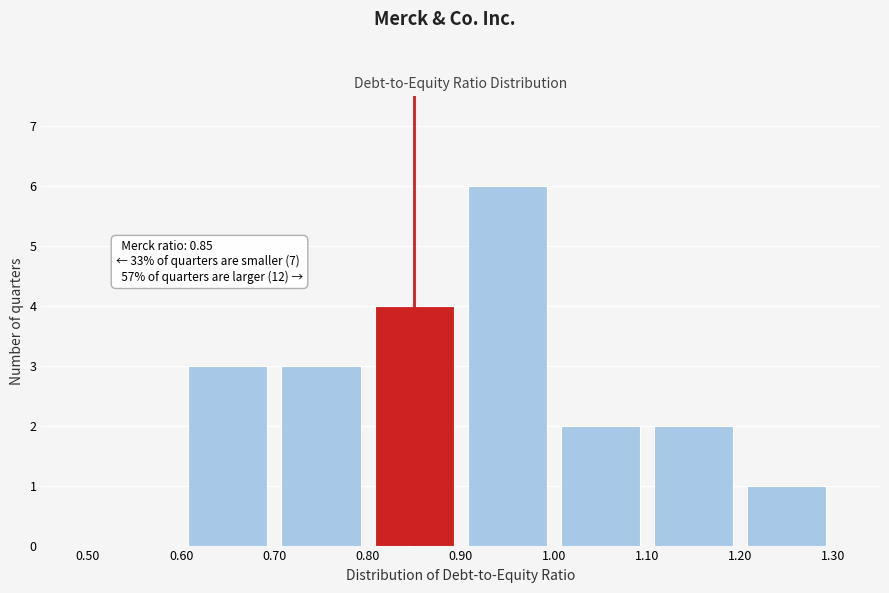

Which range on the x-axis has the tallest bar?

0.90 to 1.00